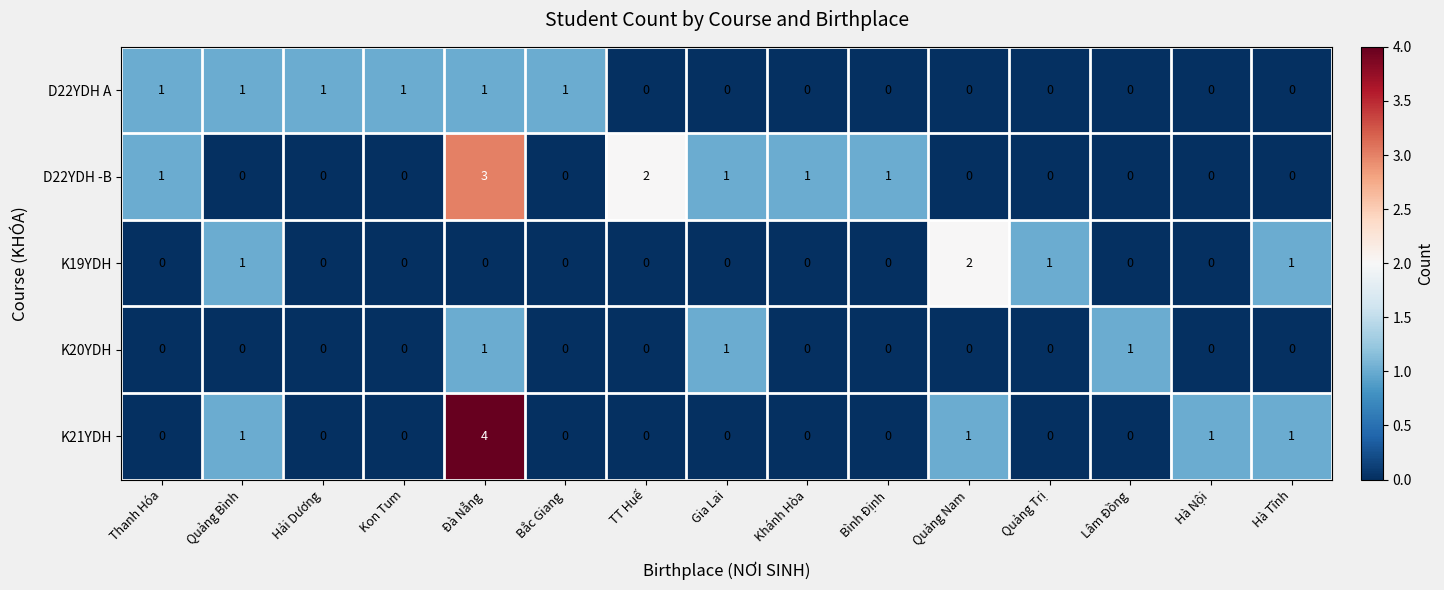

The D22YDH -B series shows 2 at TT Huế. True or false?

True